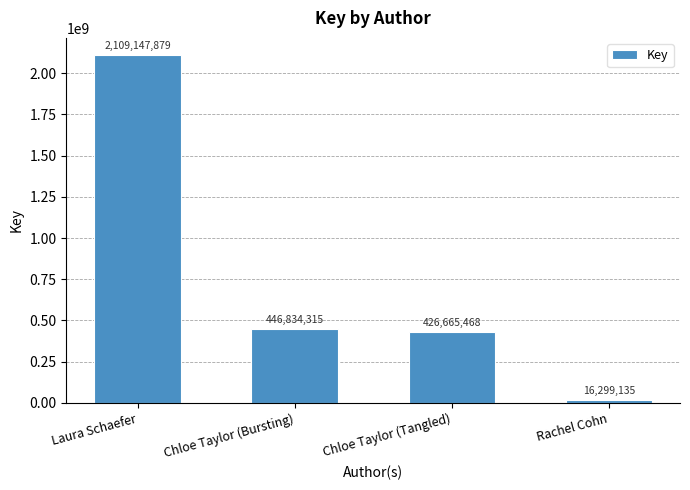

What is the label of the 3rd bar from the right?

Chloe Taylor (Bursting)